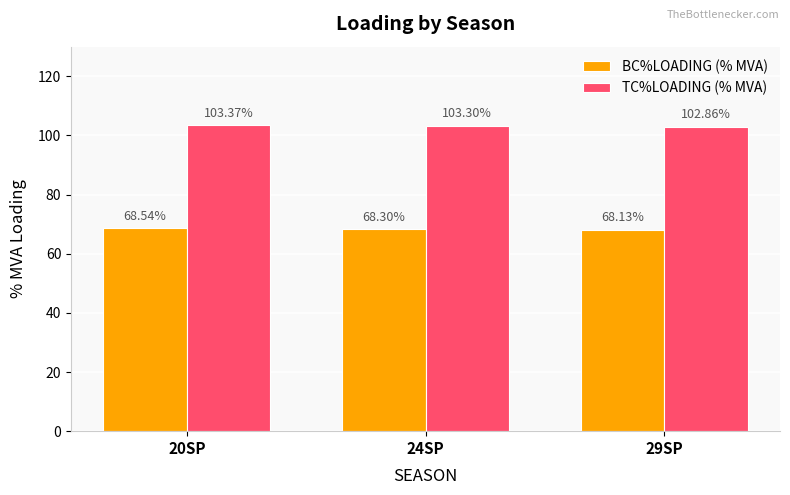

What is the label of the 2nd bar from the left?

24SP